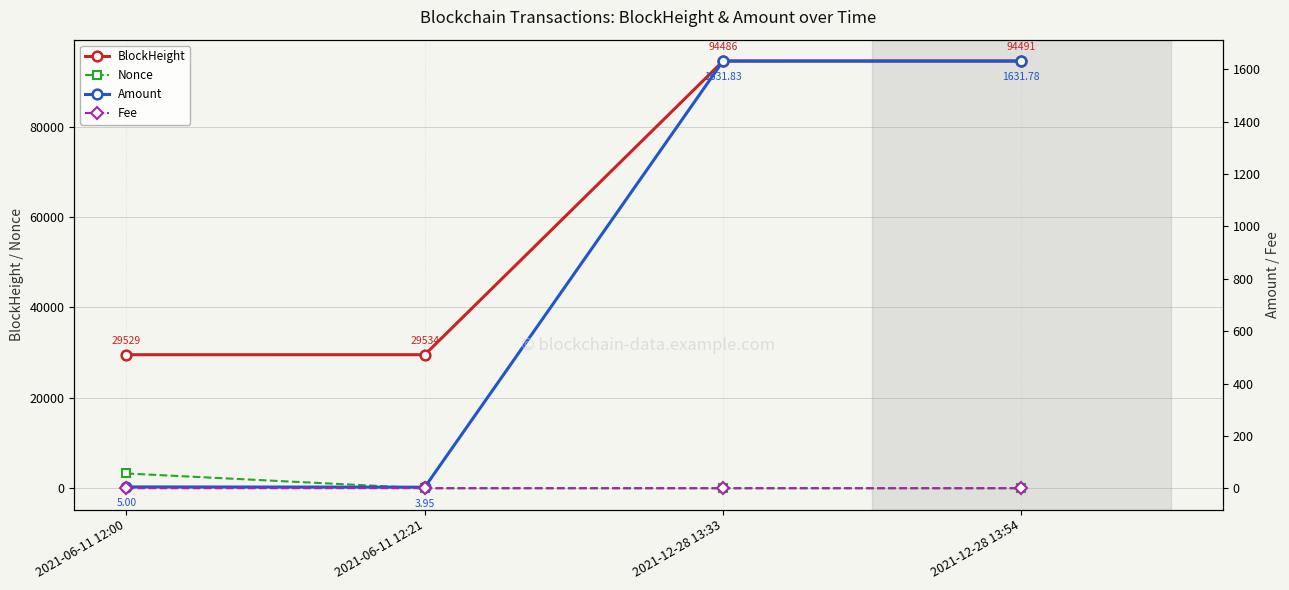

What is the approximate value of Nonce at 2021-12-28 13:33?

1